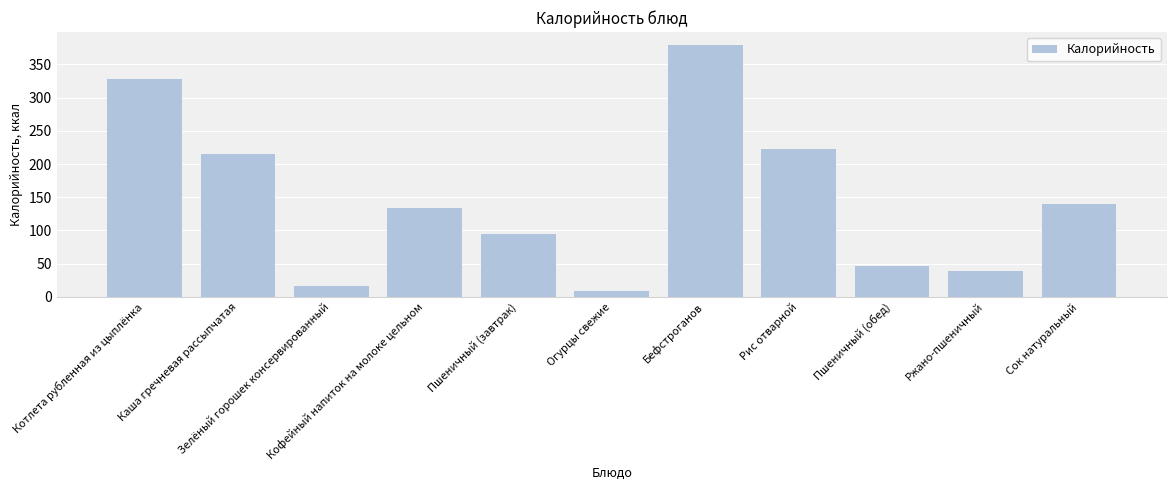

Between Кофейный напиток на молоке цельном and Огурцы свежие, which is larger?

Кофейный напиток на молоке цельном